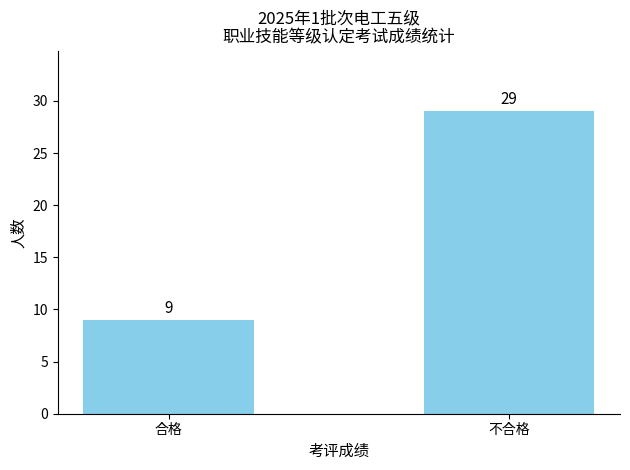

What position from the left is 不合格?

2